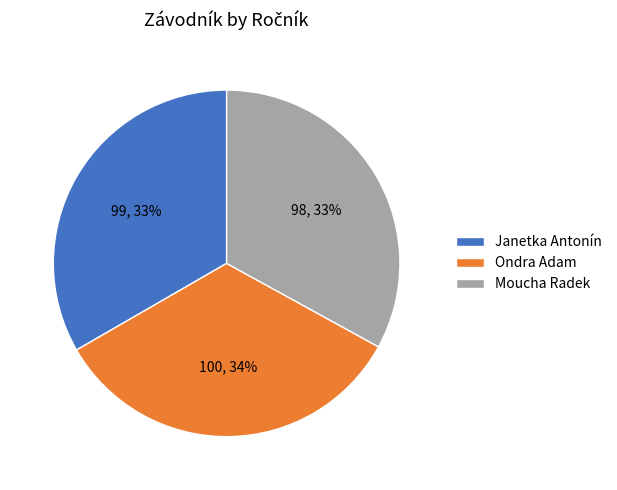

To the nearest percent, what percentage of the pie is Moucha Radek?

33%